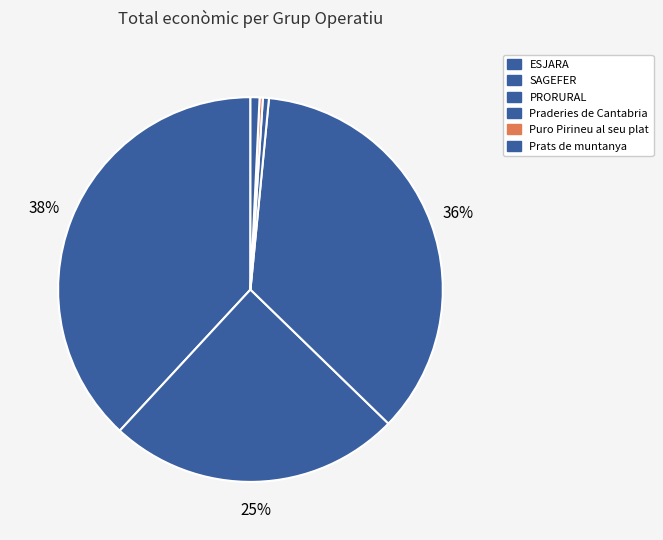

The Praderies de Cantabria slice represents 11% of the pie. True or false?

False